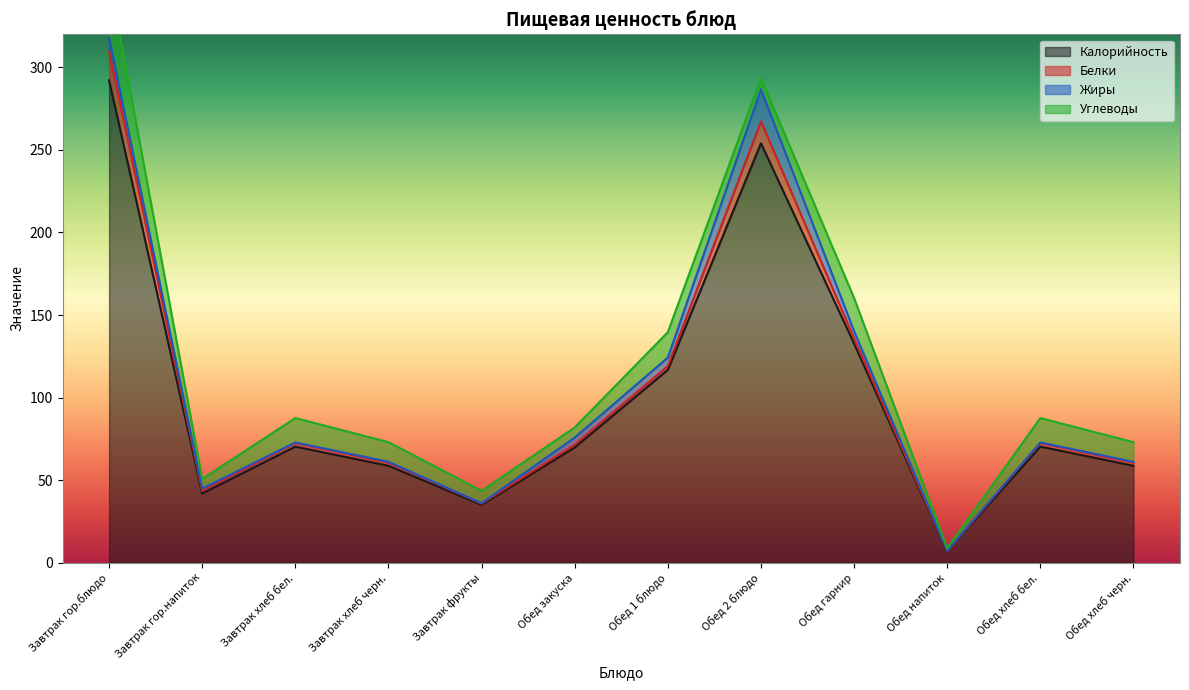

Reading left to right, transcribe all the data shown in this chart.

Калорийность: Завтрак гор.блюдо=292.1	Завтрак гор.напиток=41.9	Завтрак хлеб бел.=70.3	Завтрак хлеб черн.=58.7	Завтрак фрукты=35.0	Обед закуска=69.8	Обед 1 блюдо=116.8	Обед 2 блюдо=254.0	Обед гарнир=132.7	Обед напиток=7.0	Обед хлеб бел.=70.3	Обед хлеб черн.=58.7
Белки: Завтрак гор.блюдо=17.5	Завтрак гор.напиток=1.6	Завтрак хлеб бел.=2.3	Завтрак хлеб черн.=2.0	Завтрак фрукты=0.8	Обед закуска=1.7	Обед 1 блюдо=2.3	Обед 2 блюдо=13.3	Обед гарнир=3.1	Обед напиток=0.2	Обед хлеб бел.=2.3	Обед хлеб черн.=2.0
Жиры: Завтрак гор.блюдо=8.5	Завтрак гор.напиток=1.4	Завтрак хлеб бел.=0.2	Завтрак хлеб черн.=0.4	Завтрак фрукты=0.2	Обед закуска=4.3	Обед 1 блюдо=5.1	Обед 2 блюдо=19.3	Обед гарнир=4.4	Обед напиток=0.0	Обед хлеб бел.=0.2	Обед хлеб черн.=0.4
Углеводы: Завтрак гор.блюдо=36.4	Завтрак гор.напиток=5.8	Завтрак хлеб бел.=14.8	Завтрак хлеб черн.=11.9	Завтрак фрукты=7.5	Обед закуска=6.1	Обед 1 блюдо=15.4	Обед 2 блюдо=6.8	Обед гарнир=20.1	Обед напиток=1.5	Обед хлеб бел.=14.8	Обед хлеб черн.=11.9